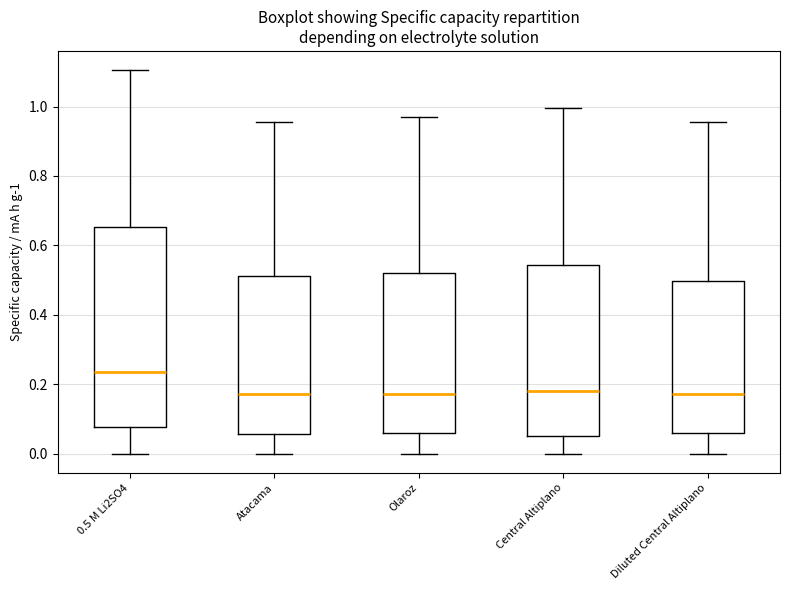

Reading left to right, transcribe this box plot: for each box, give where its median line is, the range the box spans, and where its two whiskers end, as read against the y-axis. The values are not printed on the chart, so give them approximately, as read against the axis.

0.5 M Li2SO4: median 0.24, box 0.08 to 0.66, whiskers 0.00 to 1.10
Atacama: median 0.18, box 0.06 to 0.52, whiskers 0.00 to 0.96
Olaroz: median 0.18, box 0.06 to 0.52, whiskers 0.00 to 0.96
Central Altiplano: median 0.18, box 0.06 to 0.54, whiskers 0.00 to 1.00
Diluted Central Altiplano: median 0.18, box 0.06 to 0.50, whiskers 0.00 to 0.96